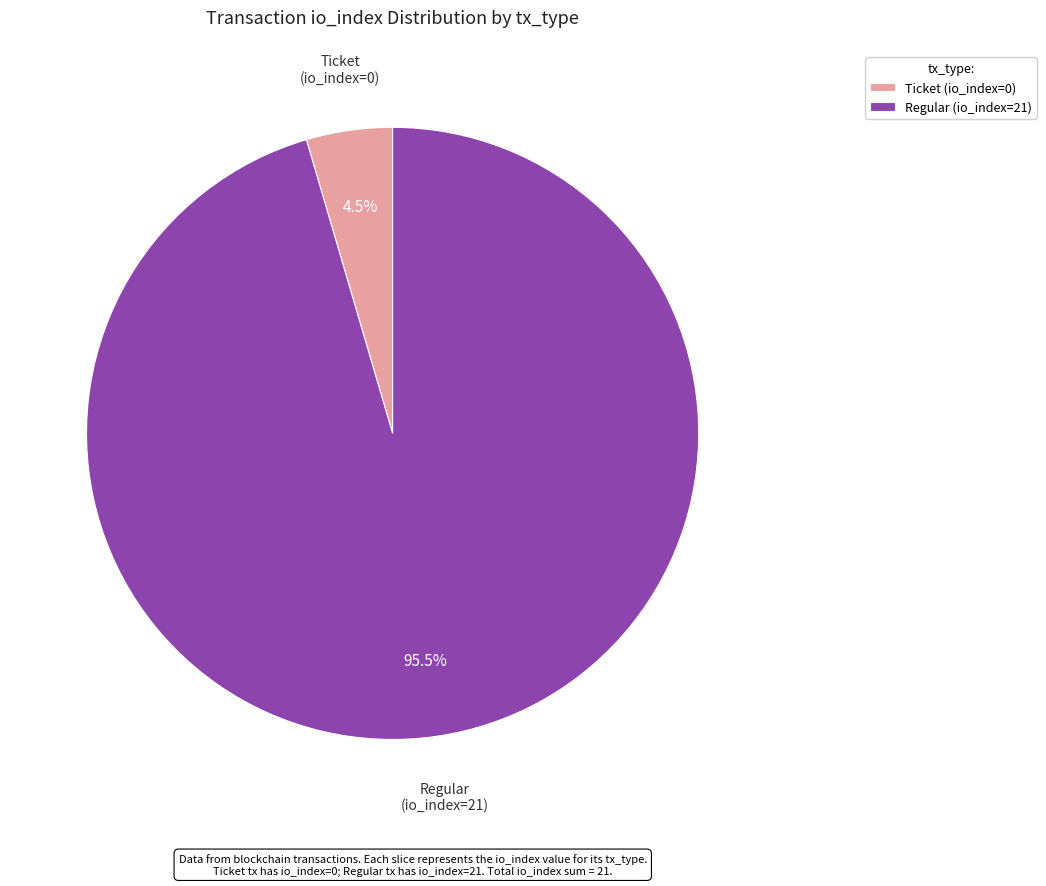

Is the sum of Ticket (io_index=0) and Regular (io_index=21) greater than half?

Yes